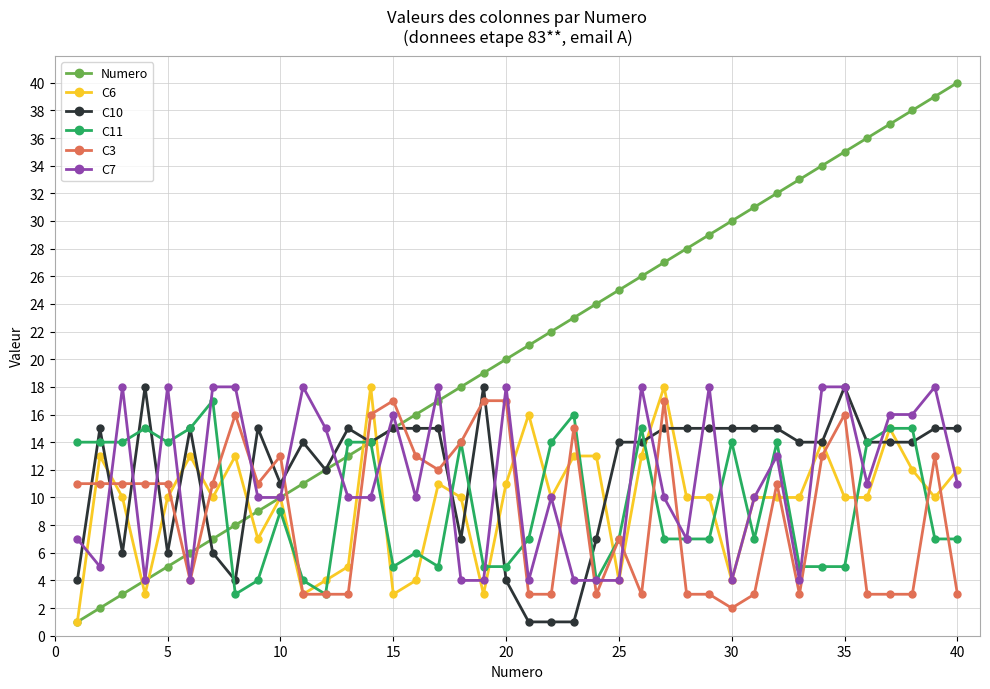

What is the value of the C11 point at the 36th from the left?

14